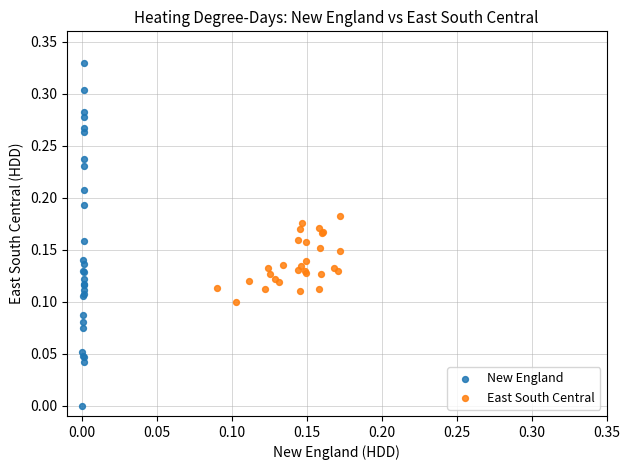

Which series contains the highest Y value?

New England